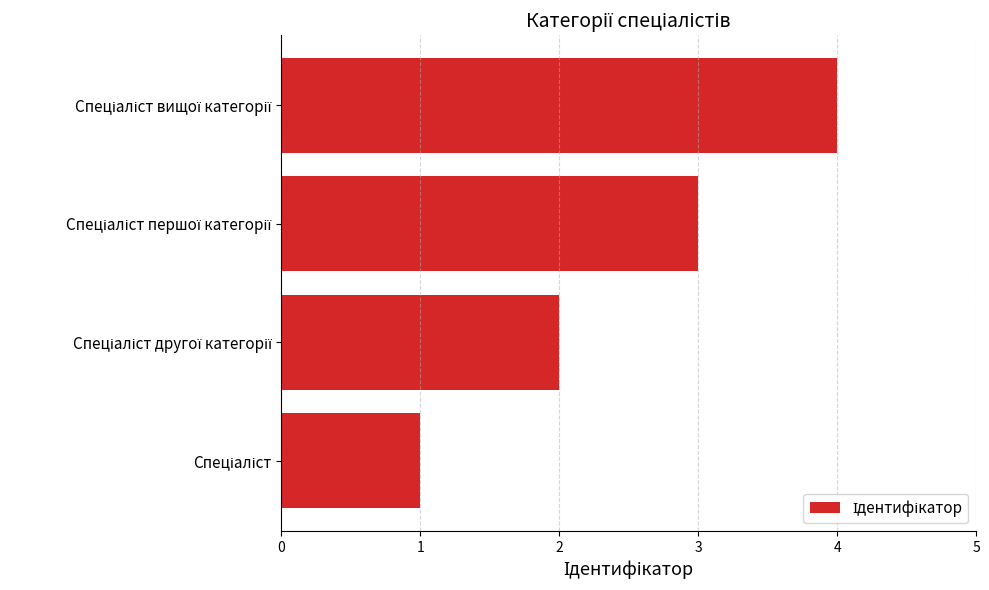

What is the sum of all values?

10